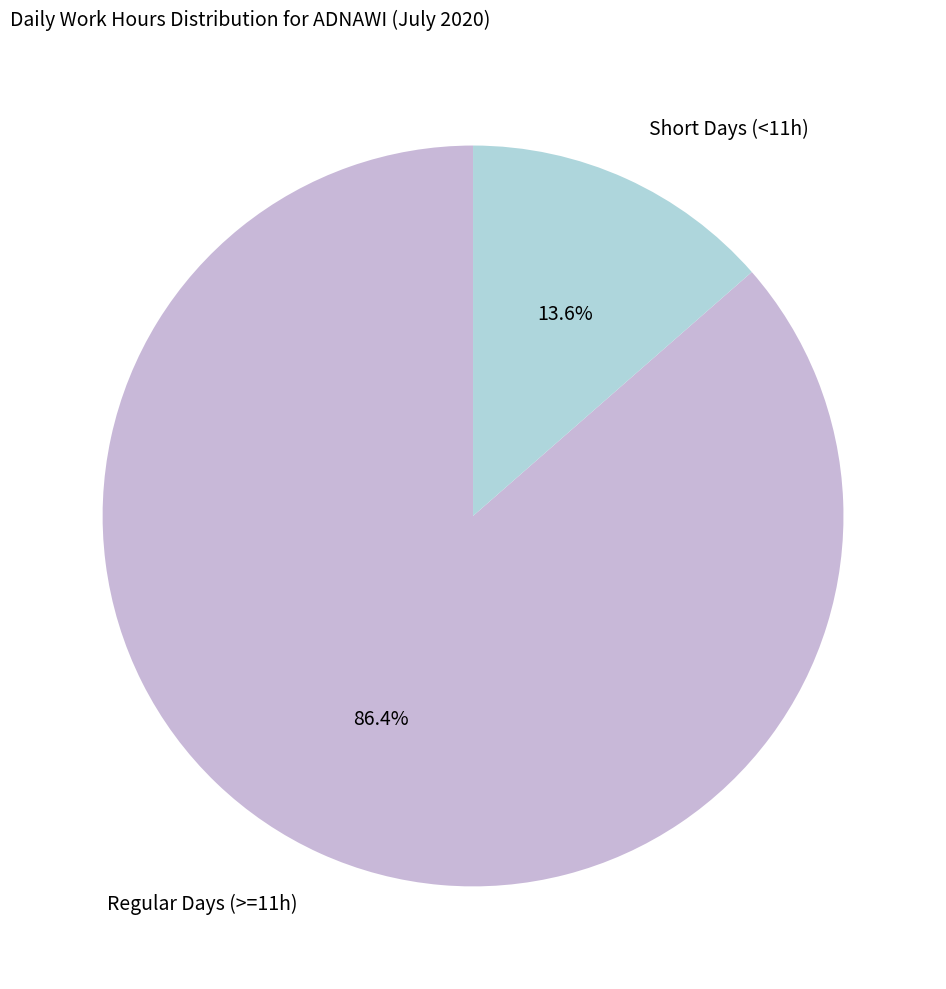

How many segments does this pie chart have?

2